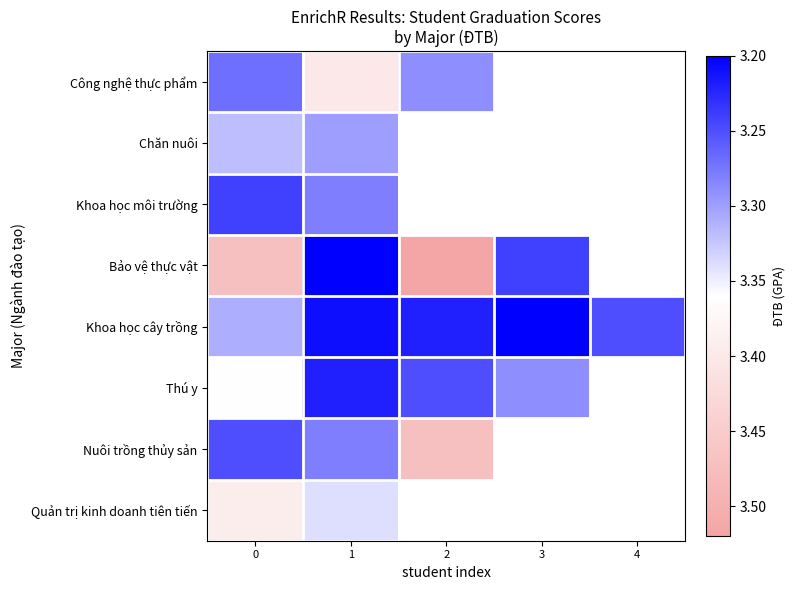

Which series changed the most between 1 and 2?

Bảo vệ thực vật